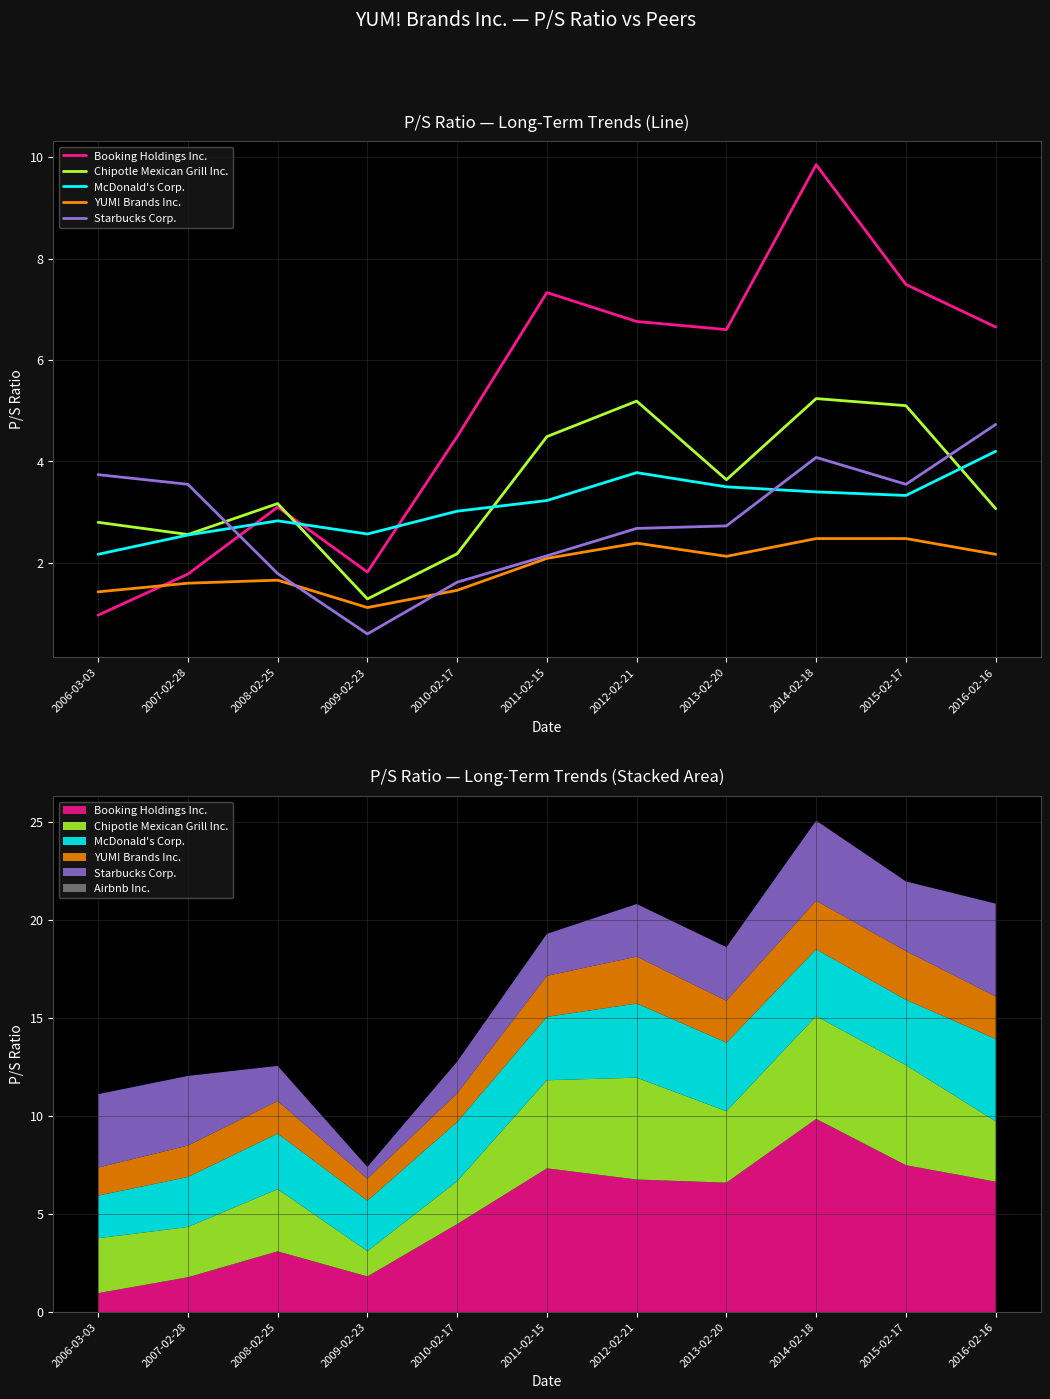

Which series ends up on top after the final intersection of Booking Holdings Inc. and YUM! Brands Inc.?

Booking Holdings Inc.